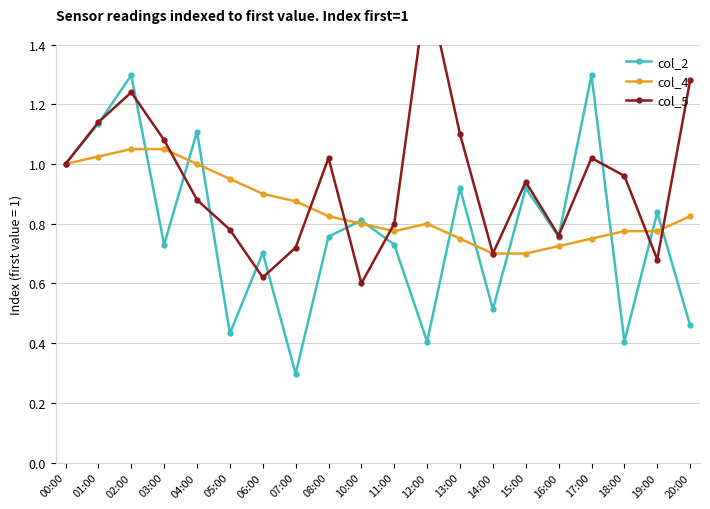

Reading left to right, extract all data points from this chart.

col_2: 00:00=1.0	01:00=1.1	02:00=1.3	03:00=0.7	04:00=1.1	05:00=0.4	06:00=0.7	07:00=0.3	08:00=0.8	10:00=0.8	11:00=0.7	12:00=0.4	13:00=0.9	14:00=0.5	15:00=0.9	16:00=0.8	17:00=1.3	18:00=0.4	19:00=0.8	20:00=0.5
col_4: 00:00=1.0	01:00=1.0	02:00=1.1	03:00=1.1	04:00=1.0	05:00=0.9	06:00=0.9	07:00=0.9	08:00=0.8	10:00=0.8	11:00=0.8	12:00=0.8	13:00=0.8	14:00=0.7	15:00=0.7	16:00=0.7	17:00=0.8	18:00=0.8	19:00=0.8	20:00=0.8
col_5: 00:00=1.0	01:00=1.1	02:00=1.2	03:00=1.1	04:00=0.9	05:00=0.8	06:00=0.6	07:00=0.7	08:00=1.0	10:00=0.6	11:00=0.8	12:00=1.6	13:00=1.1	14:00=0.7	15:00=0.9	16:00=0.8	17:00=1.0	18:00=1.0	19:00=0.7	20:00=1.3